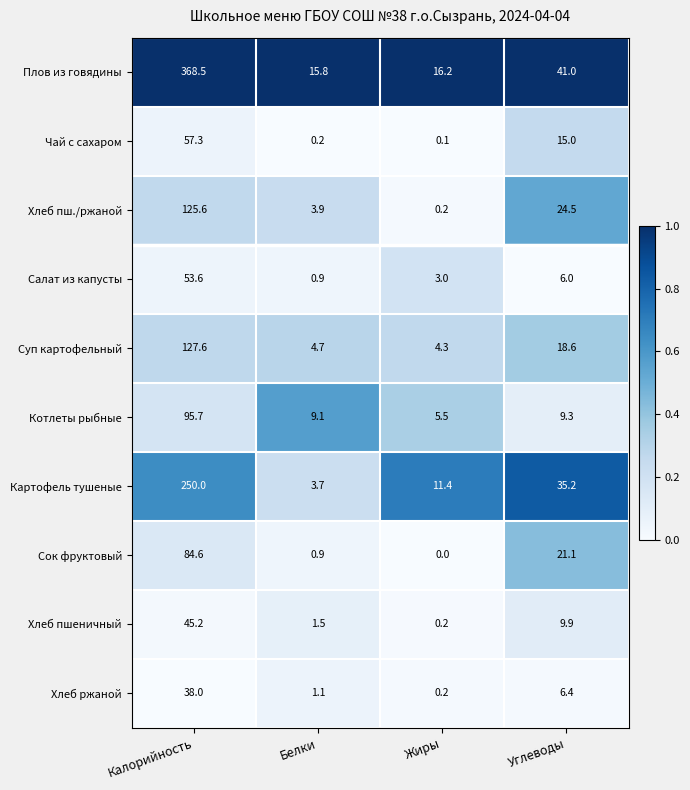

The value of Сок фруктовый at Белки is 0.9. True or false?

True